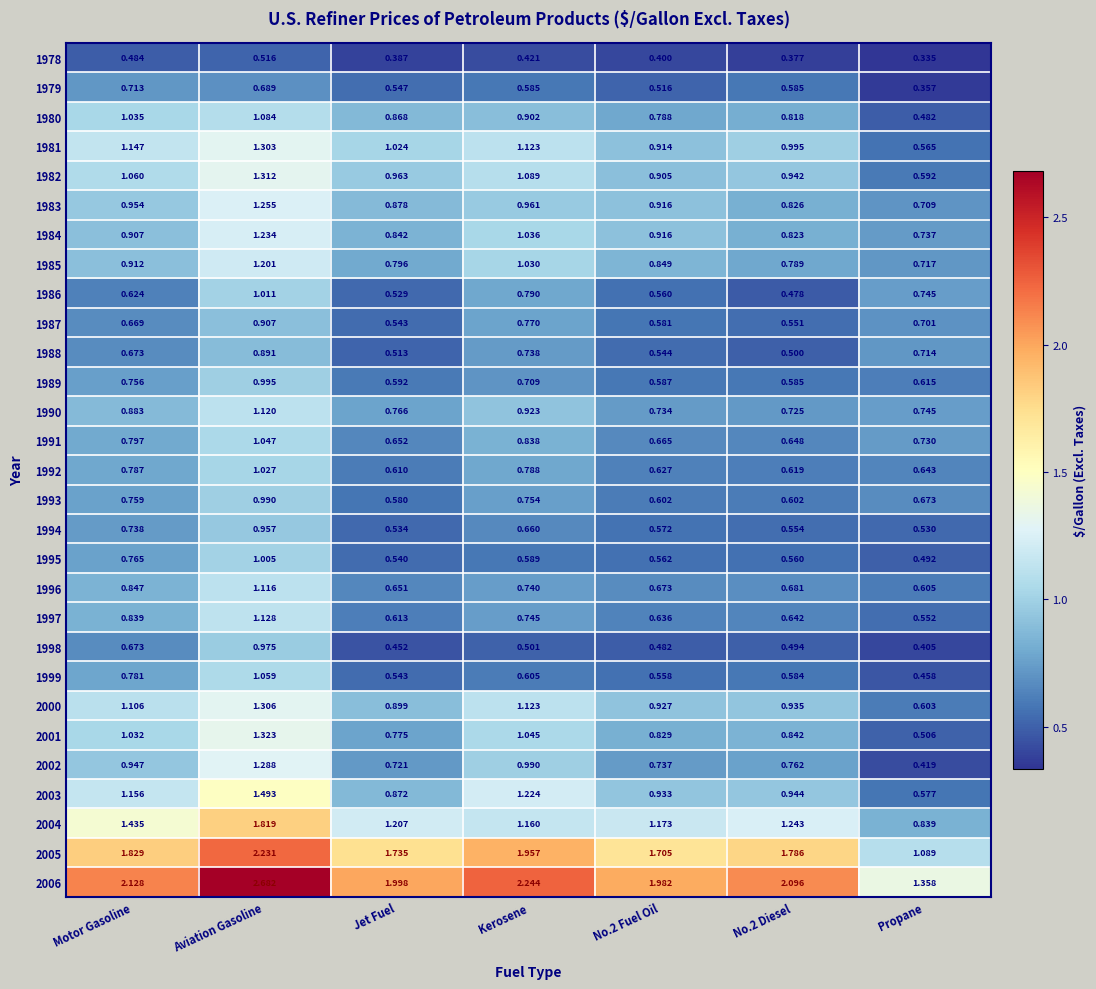

Where is 1994 nearest to the value 0?

Propane